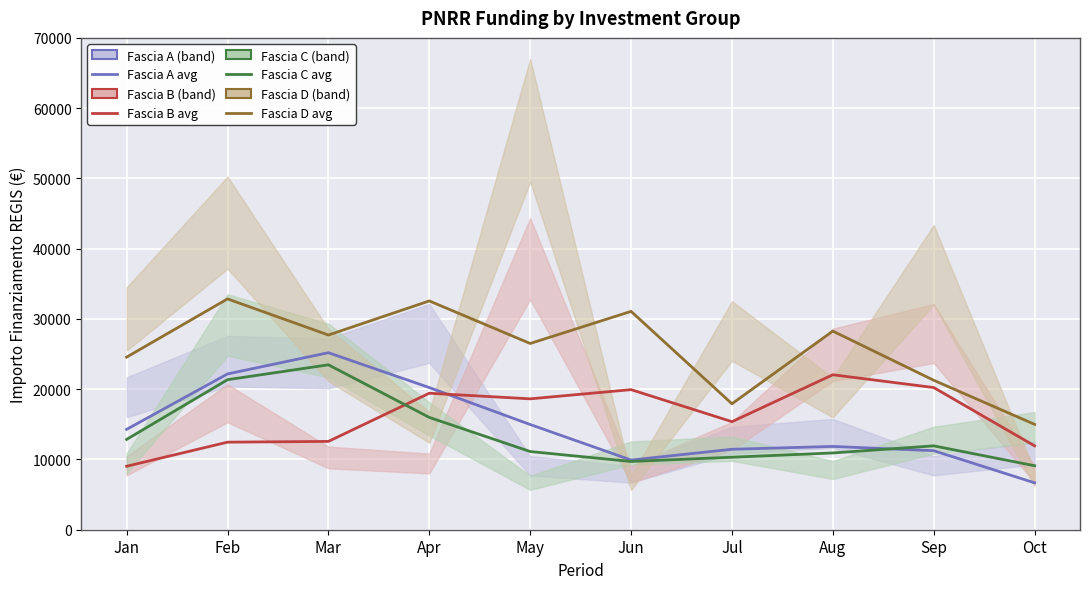

How many lines are shown in the chart?

4